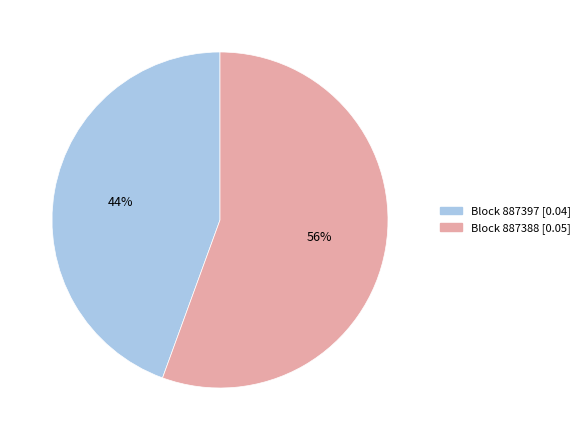

Is there any slice that represents more than half of the pie?

Yes